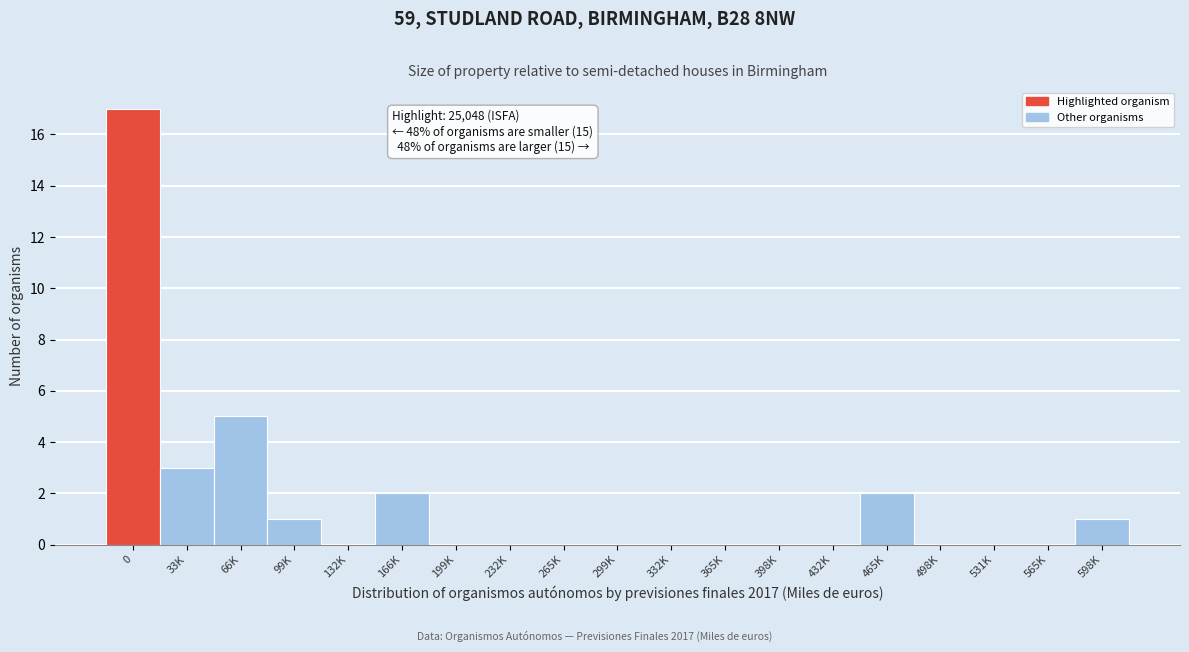

Reading left to right, what are all the values shown in this chart?

0=17	33K=3	66K=5	99K=1	132K=0	166K=2	199K=0	232K=0	265K=0	299K=0	332K=0	365K=0	398K=0	432K=0	465K=2	498K=0	531K=0	565K=0	598K=1